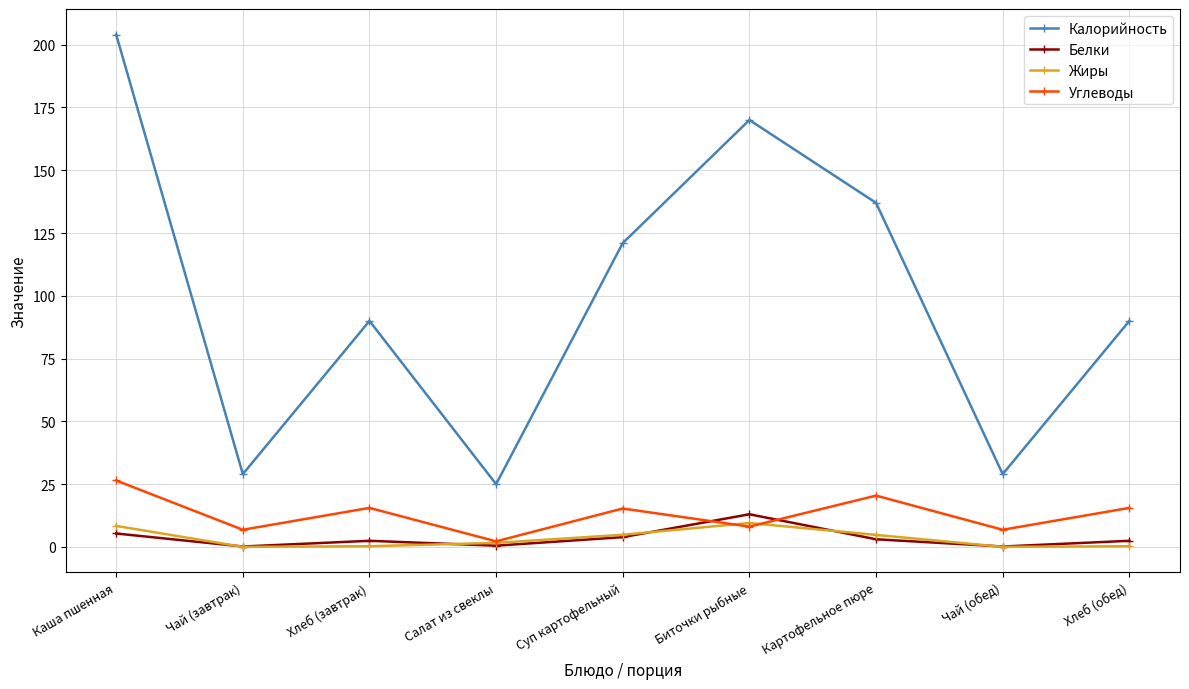

What is the label of the 6th point from the right?

Салат из свеклы